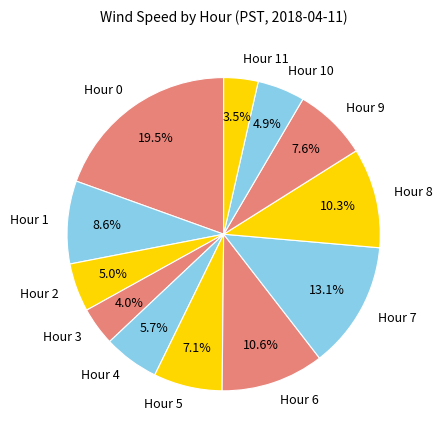

What is the largest slice in the pie chart?

Hour 0